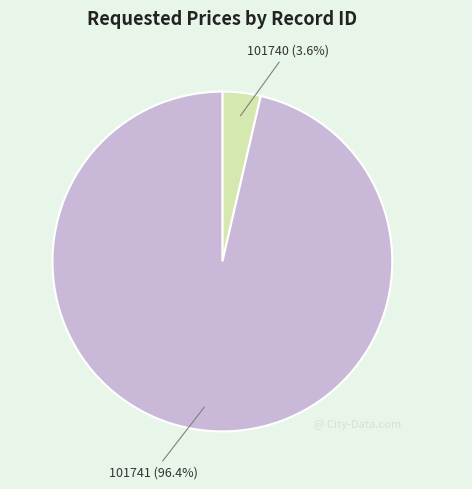

Is the sum of 101740 and 101741 greater than half?

Yes